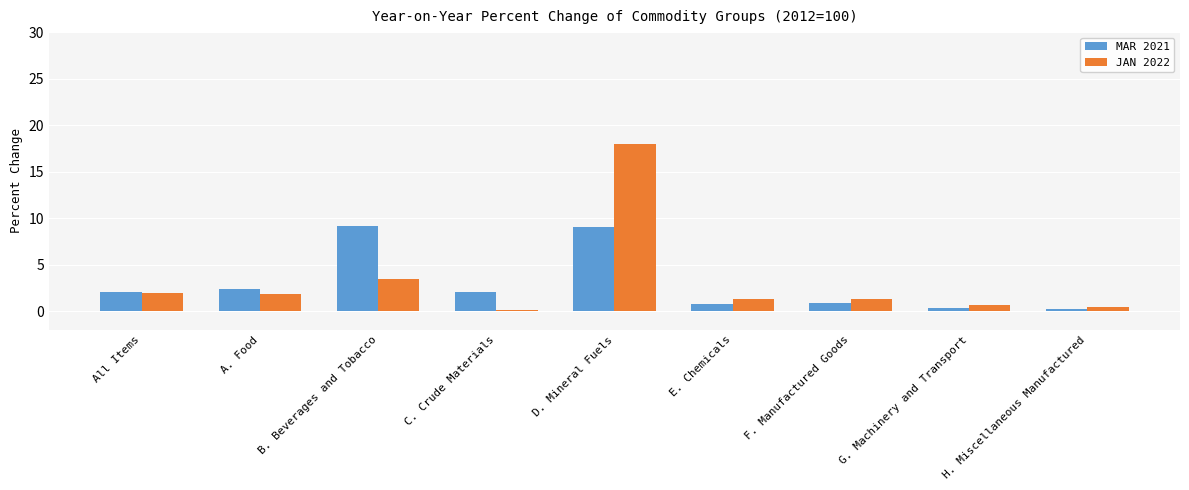

What is the label of the 3rd bar from the left?

B. Beverages and Tobacco